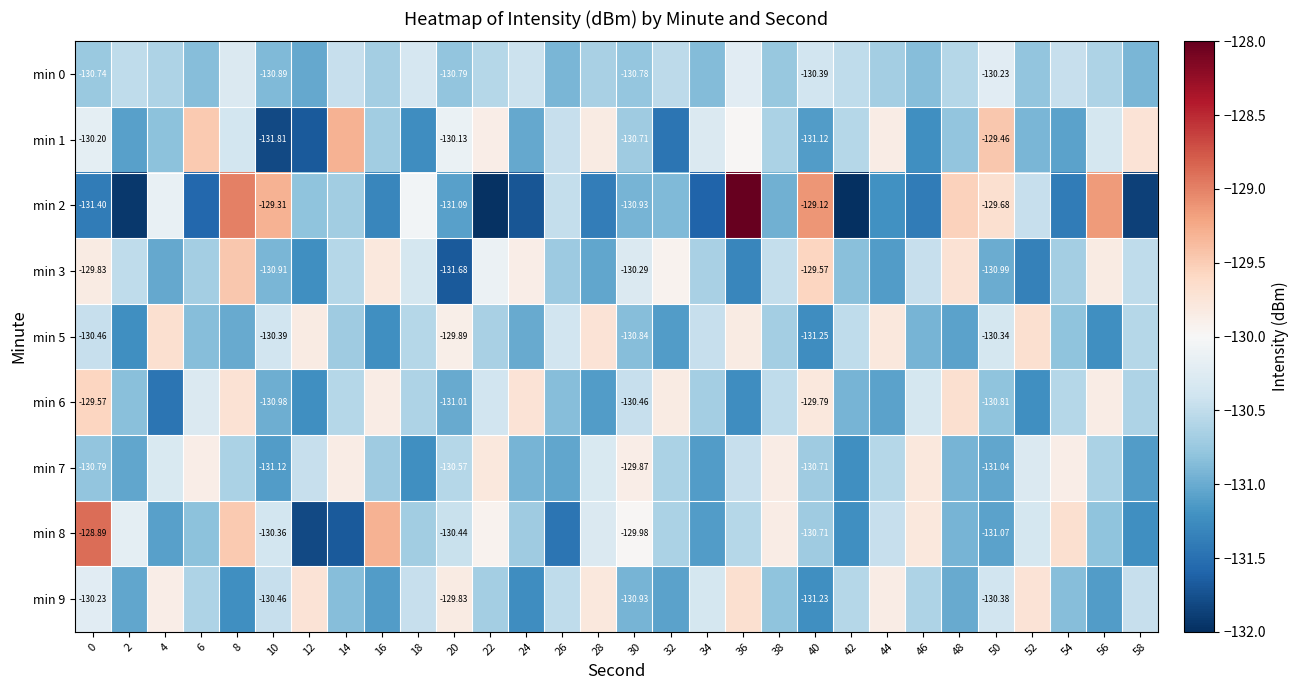

What is the maximum value shown in the chart?

-127.8